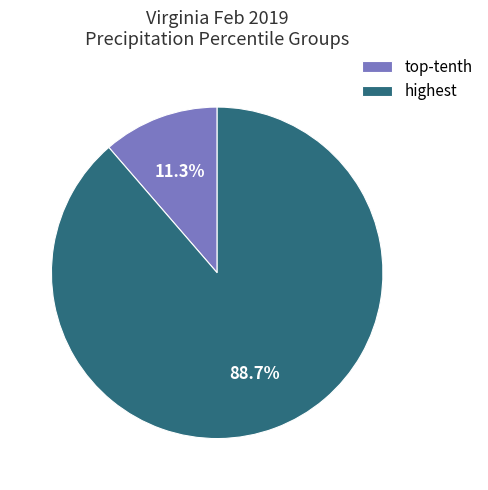

What percentage is NOT represented by highest?

11.3%